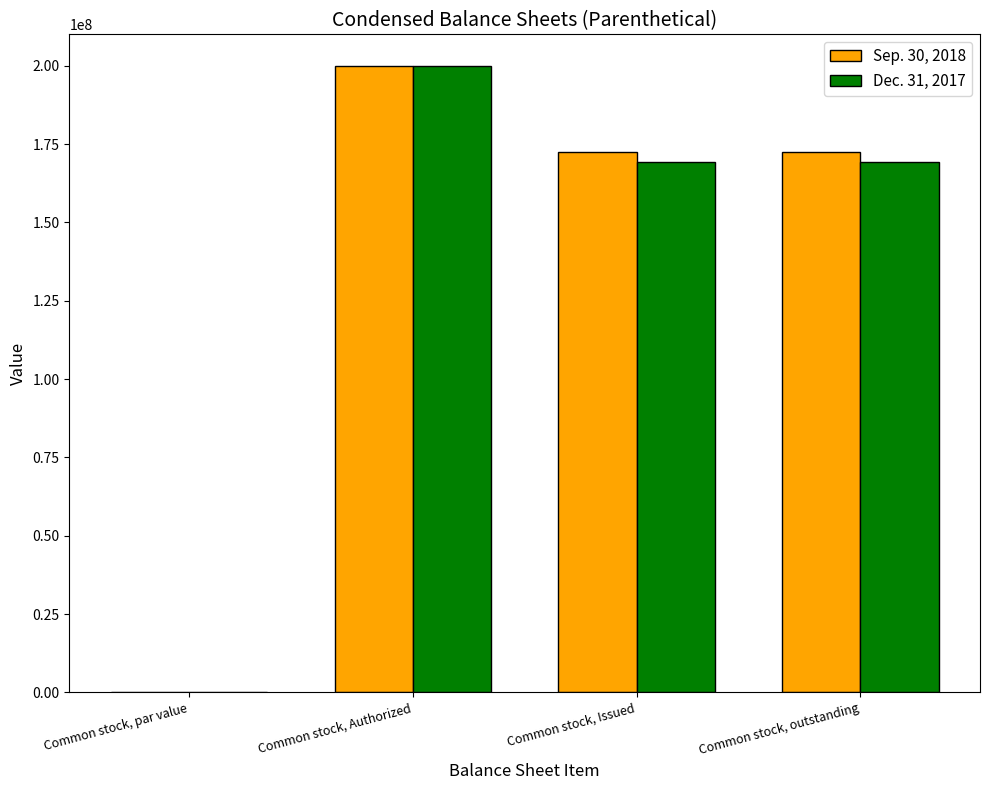

Where does the Dec. 31, 2017 series first go above 169161896?

Common stock, Authorized